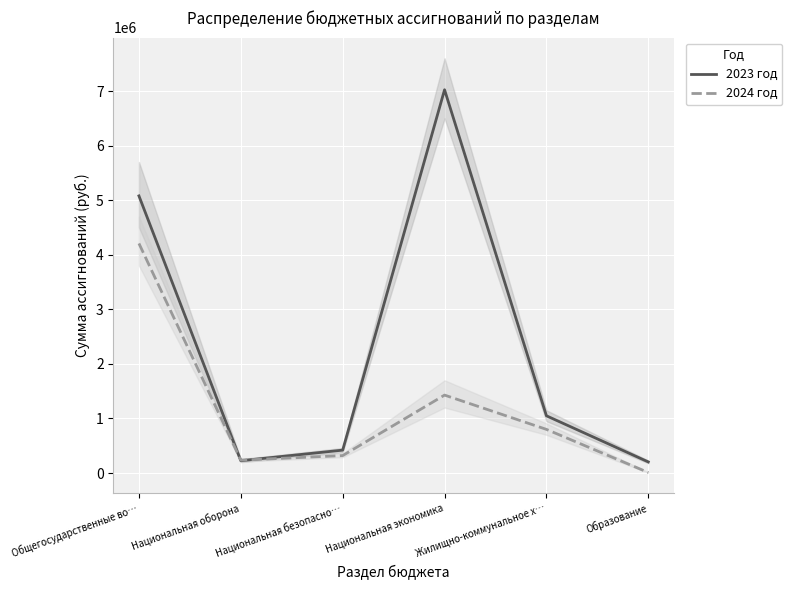

What is the approximate value of 2024 год at Национальная оборона?

236201.0